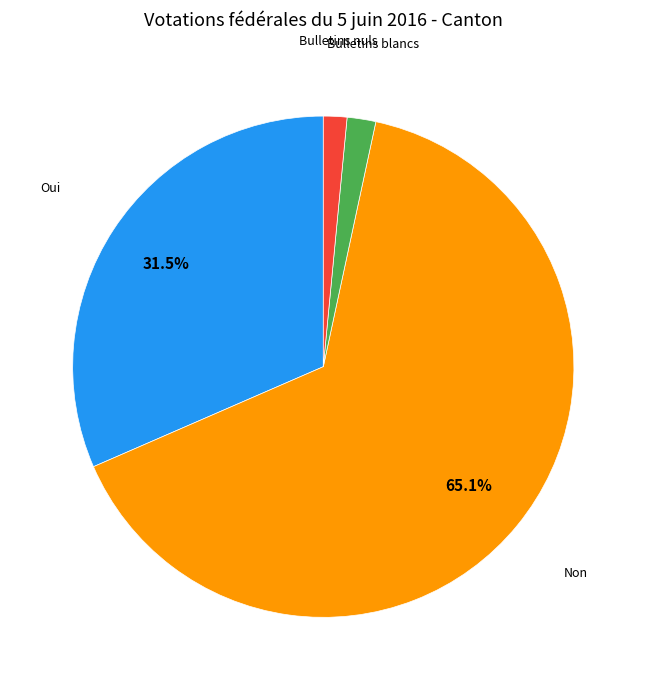

To the nearest percent, what is the average slice percentage?

25%